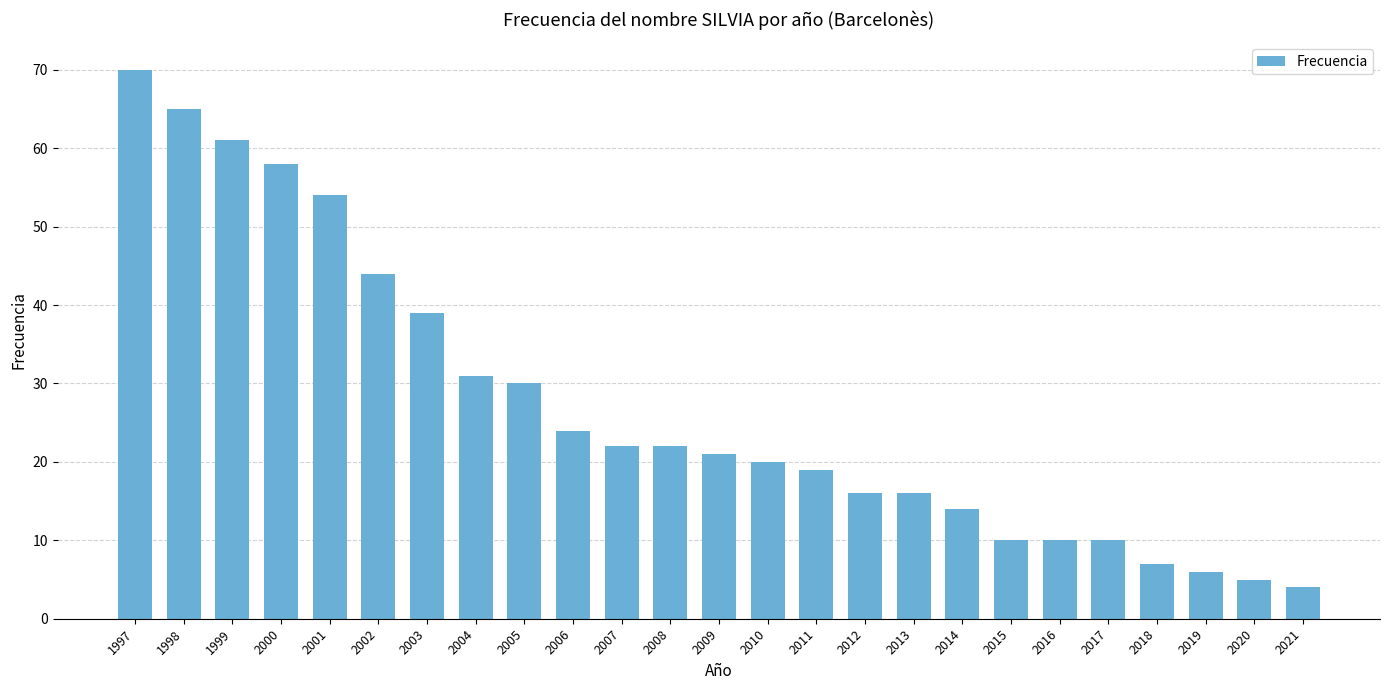

What is the difference between the second highest and second lowest values?

60